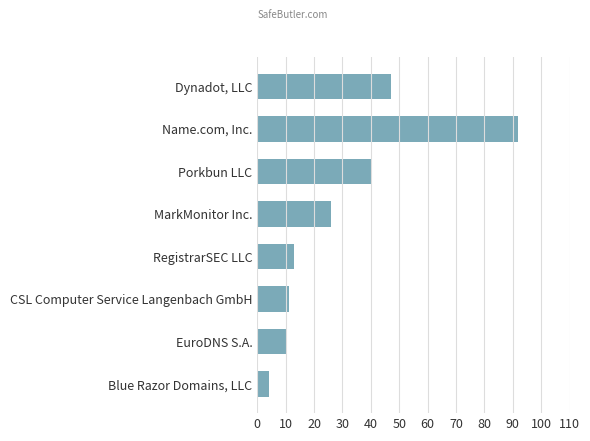

Count the number of categories in the chart.

8